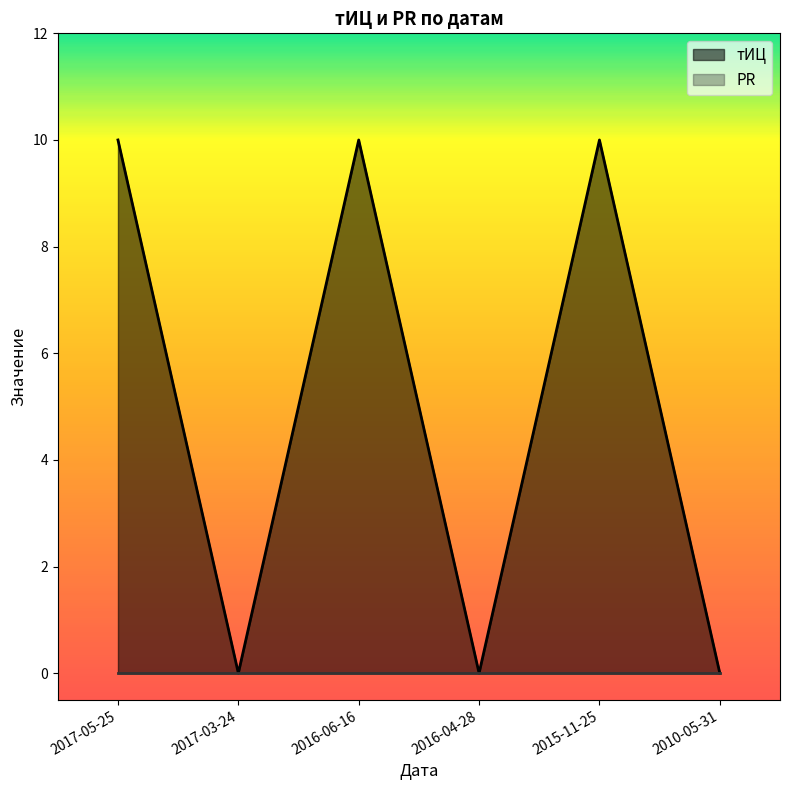

Reading left to right, list all the values displayed in this chart.

2017-05-25=10	2017-03-24=0	2016-06-16=10	2016-04-28=0	2015-11-25=10	2010-05-31=0